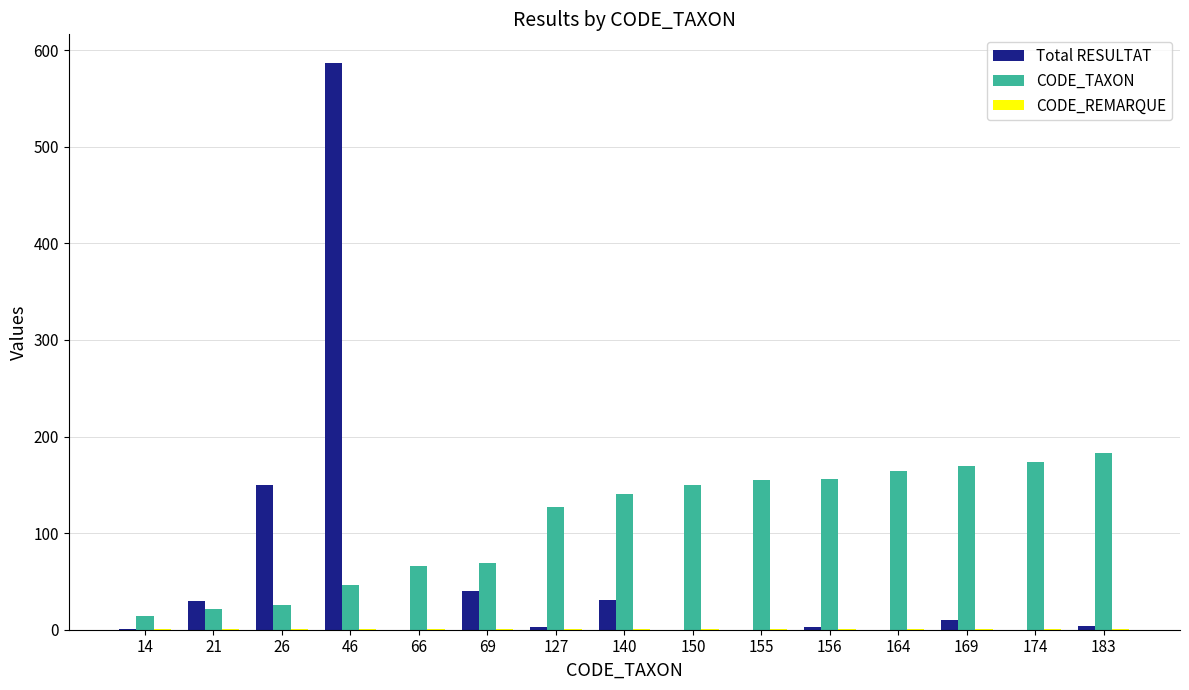

What is the sum of the CODE_TAXON values at 14 and 26?

40